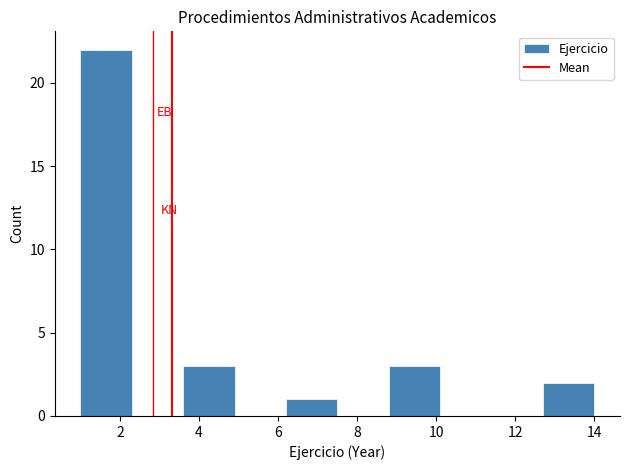

Reading left to right, list every bar in this chart as the range it spans on the x-axis followed by its height. Neither the bar edges nor the heights are printed on the chart, so give them approximately, as read against the axes.

1.0 to 2.3: 22
2.3 to 3.6: 0
3.6 to 4.9: 3
4.9 to 6.2: 0
6.2 to 7.5: 1
7.5 to 8.8: 0
8.8 to 10.1: 3
10.1 to 11.4: 0
11.4 to 12.7: 0
12.7 to 14.0: 2